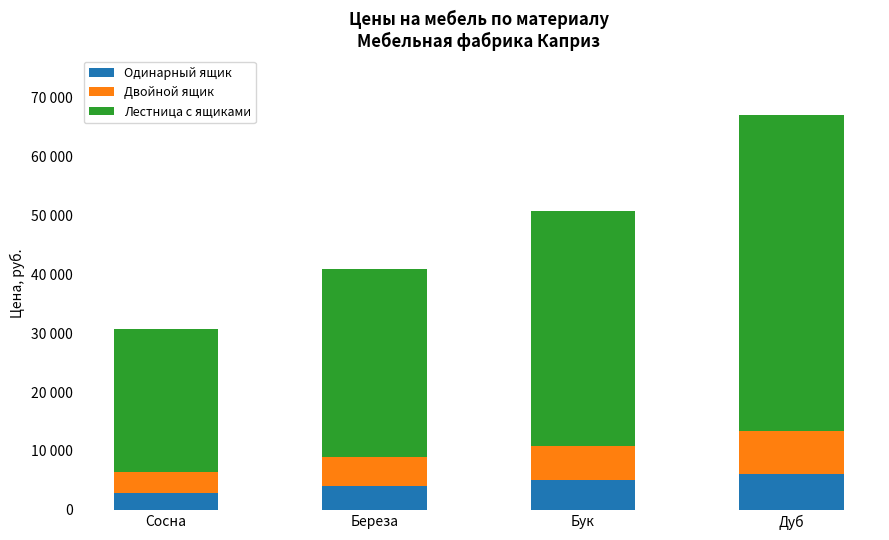

Which series has the largest range (max minus min)?

Лестница с ящиками